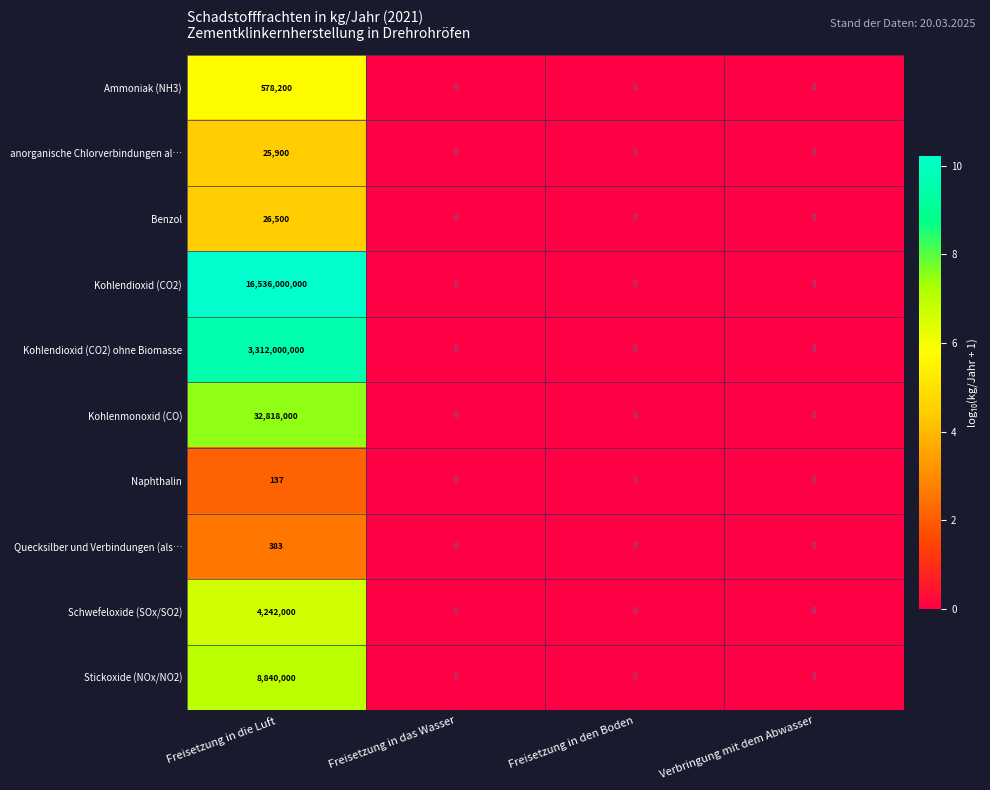

At how many categories does at least one series exceed 8?

1